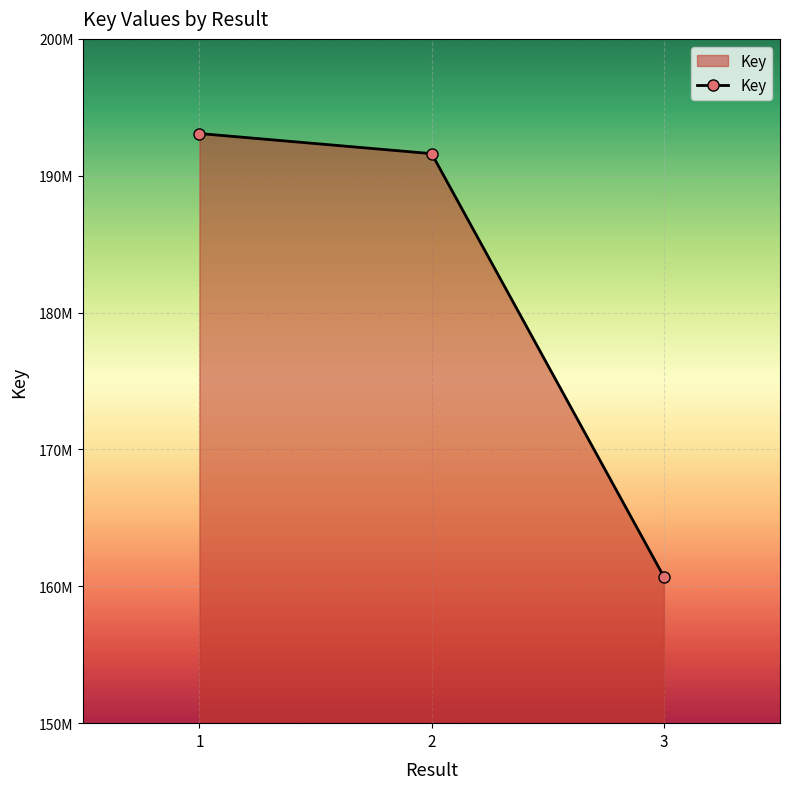

The value at 3 is 278879812. True or false?

False